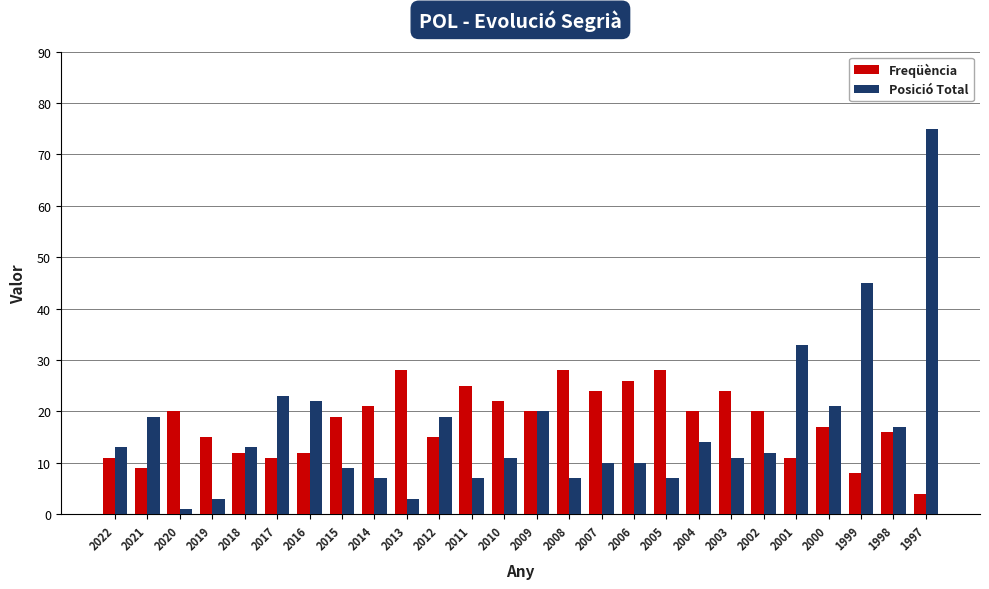

The Freqüència series shows 22 at 2000. True or false?

False